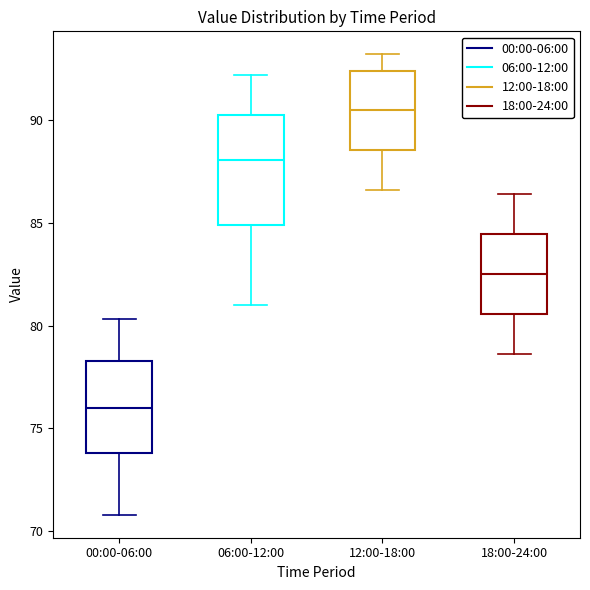

Reading left to right, read every box against the y-axis: the position of its median line, the range the box covers, and the ends of its whiskers. The values are not printed on the chart, so give them approximately, as read against the axis.

00:00-06:00: median 76.0, box 74.0 to 78.5, whiskers 71.0 to 80.5
06:00-12:00: median 88.0, box 85.0 to 90.5, whiskers 81.0 to 92.0
12:00-18:00: median 90.5, box 88.5 to 92.5, whiskers 86.5 to 93.0
18:00-24:00: median 82.5, box 80.5 to 84.5, whiskers 78.5 to 86.5